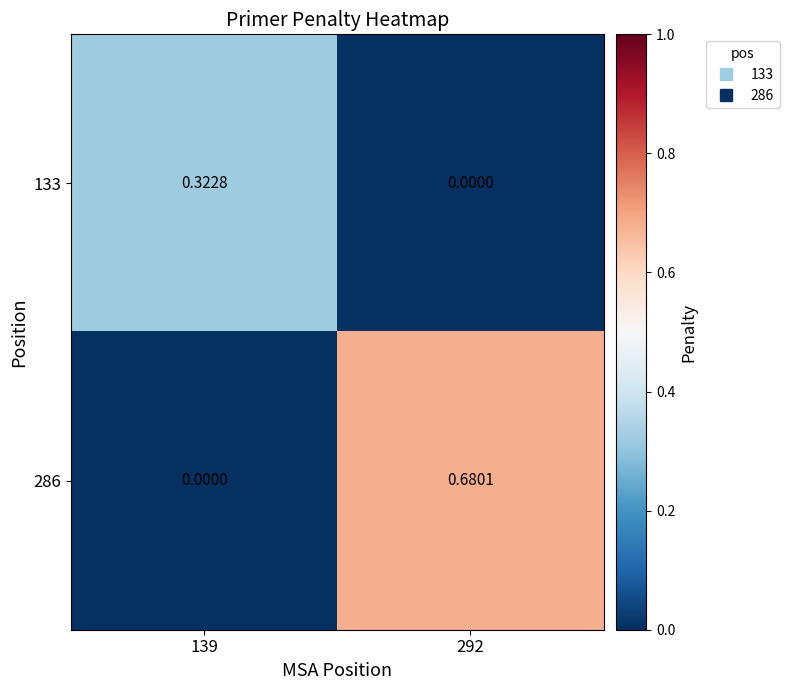

Is the value of 286 at 292 greater than the value of 133 at 139?

Yes